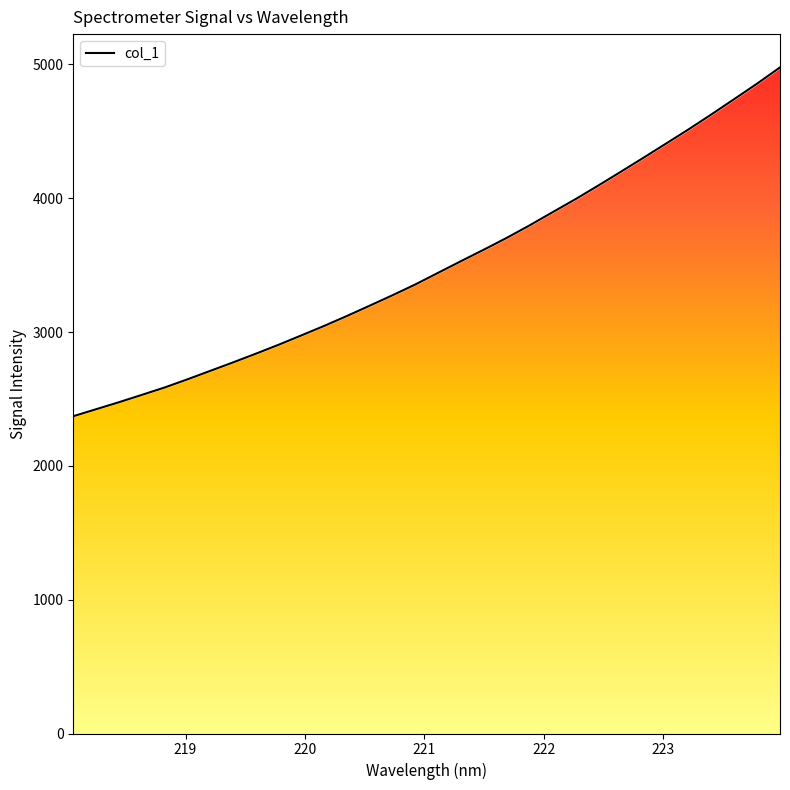

What is the change in value from 221.8812 to 223.9802?

+1181.2